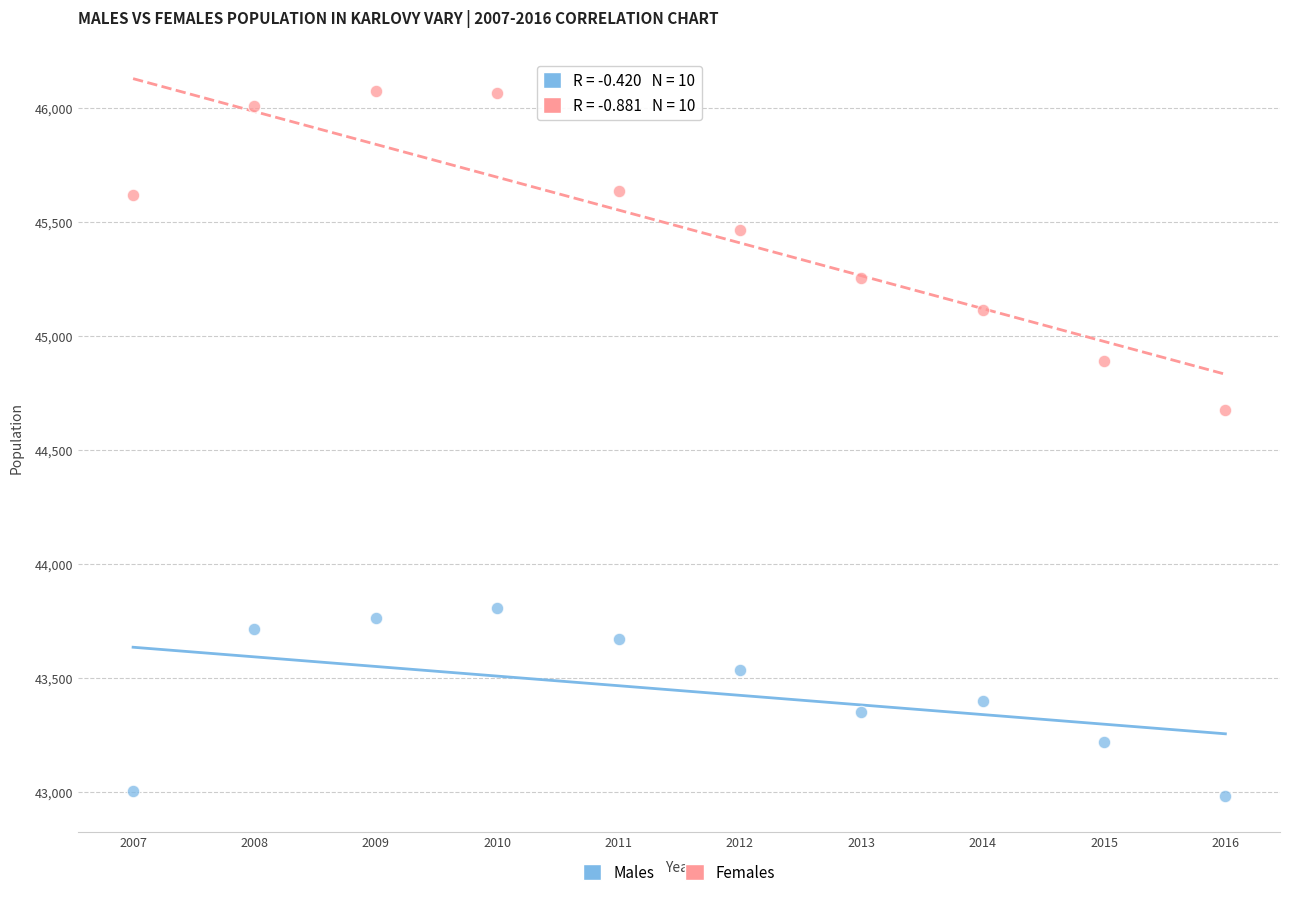

Across all series, what Y value is closest to 44528?

44674